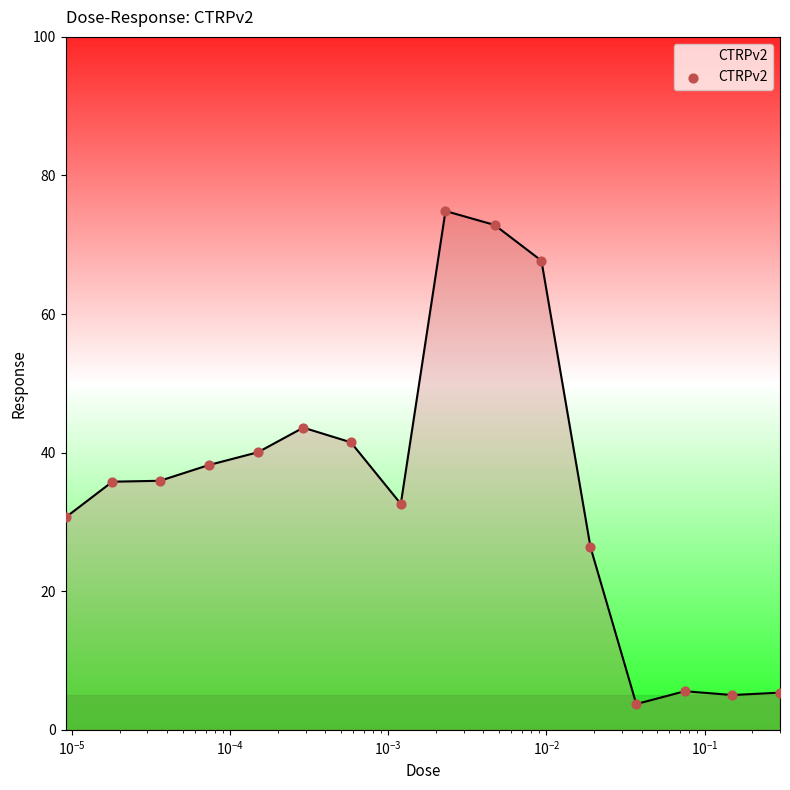

What is the minimum value shown in the chart?

3.7